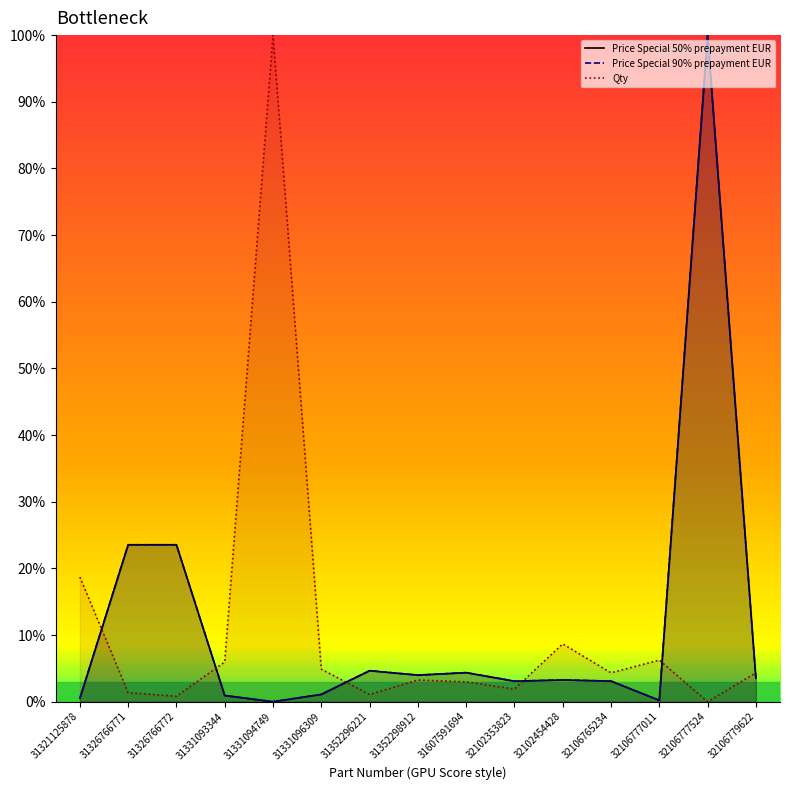

Reading right to left, extract all data points from this chart.

Price Special 50% prepayment EUR: 32106779622=3.5	32106777524=100.0	32106777011=0.2	32106765234=3.1	32102454428=3.3	32102353823=3.1	31607591694=4.4	31352298912=4.0	31352296221=4.7	31331096309=1.1	31331094749=0.0	31331093344=0.9	31326766772=23.5	31326766771=23.5	31321125878=0.5
Price Special 90% prepayment EUR: 32106779622=3.5	32106777524=100.0	32106777011=0.2	32106765234=3.1	32102454428=3.3	32102353823=3.1	31607591694=4.4	31352298912=4.0	31352296221=4.7	31331096309=1.1	31331094749=0.0	31331093344=0.9	31326766772=23.5	31326766771=23.5	31321125878=0.5
Qty: 32106779622=4.3	32106777524=0.0	32106777011=6.2	32106765234=4.3	32102454428=8.7	32102353823=1.9	31607591694=3.0	31352298912=3.3	31352296221=1.1	31331096309=4.9	31331094749=100.0	31331093344=6.0	31326766772=0.8	31326766771=1.4	31321125878=18.7